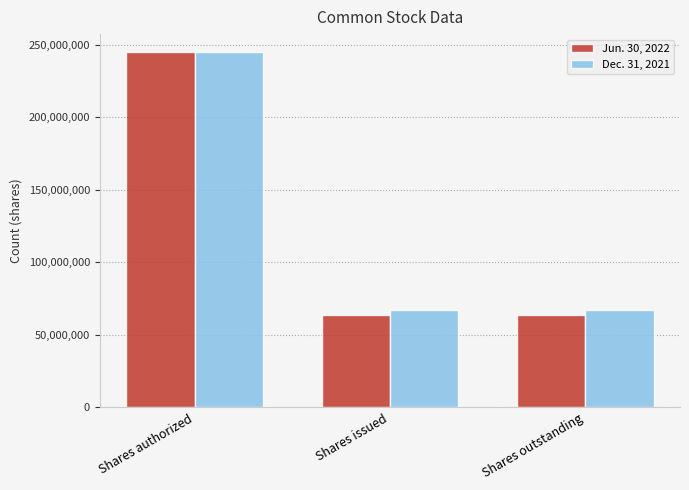

At which label does Dec. 31, 2021 reach its peak?

Shares authorized